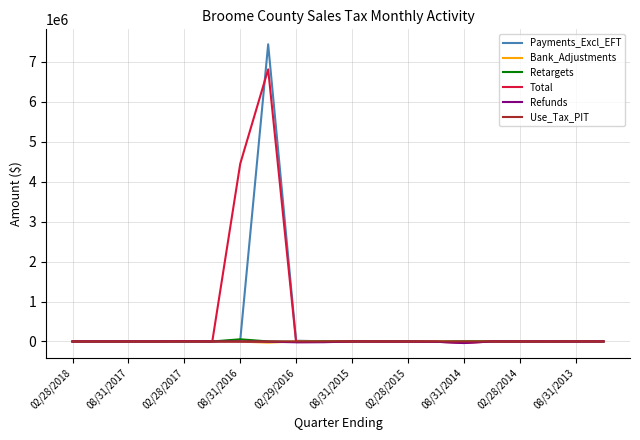

What is the minimum value shown in the chart?

-39138.1